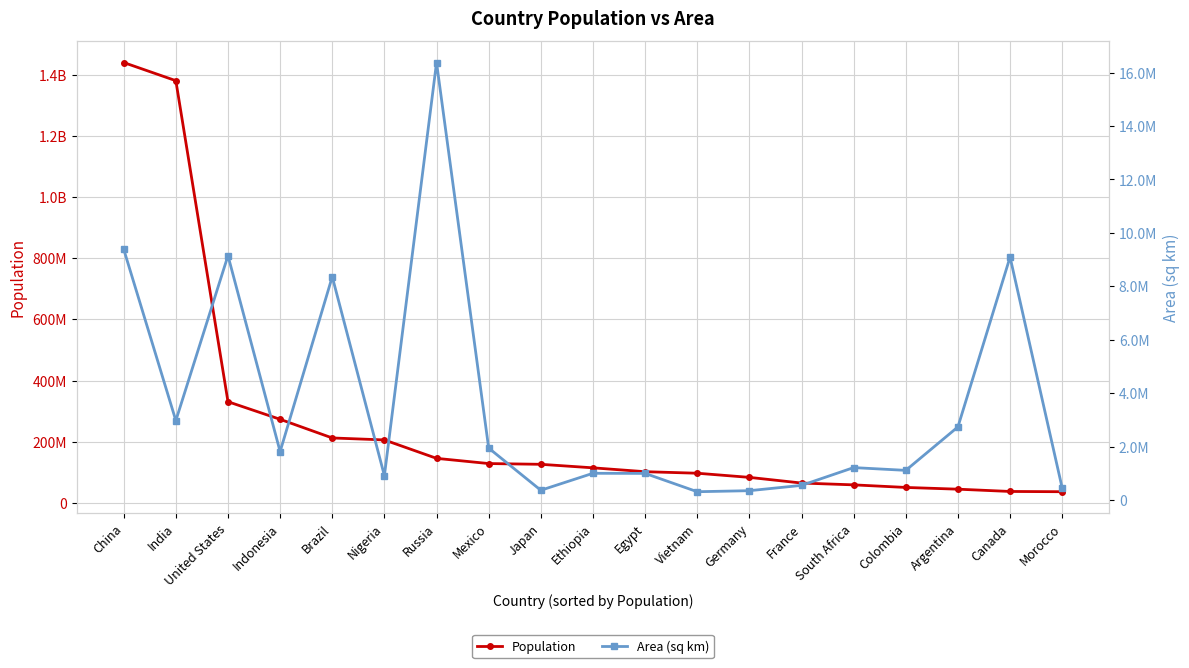

True or false: Area (sq km) has a value of 9147420 at United States.

True